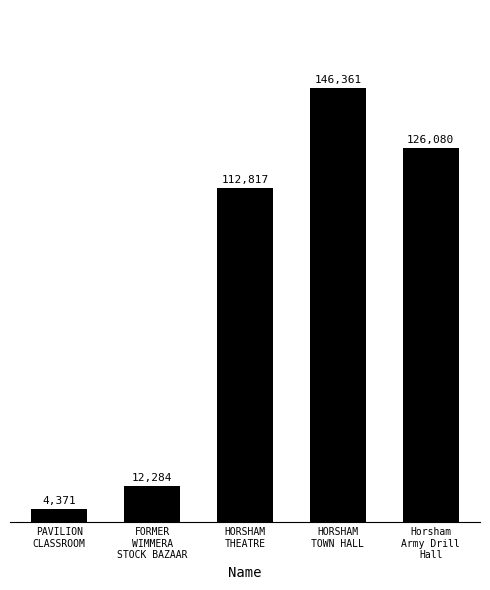

Reading left to right, list all the values displayed in this chart.

PAVILION
CLASSROOM=4371	FORMER
WIMMERA
STOCK BAZAAR=12284	HORSHAM
THEATRE=112817	HORSHAM
TOWN HALL=146361	Horsham
Army Drill
Hall=126080